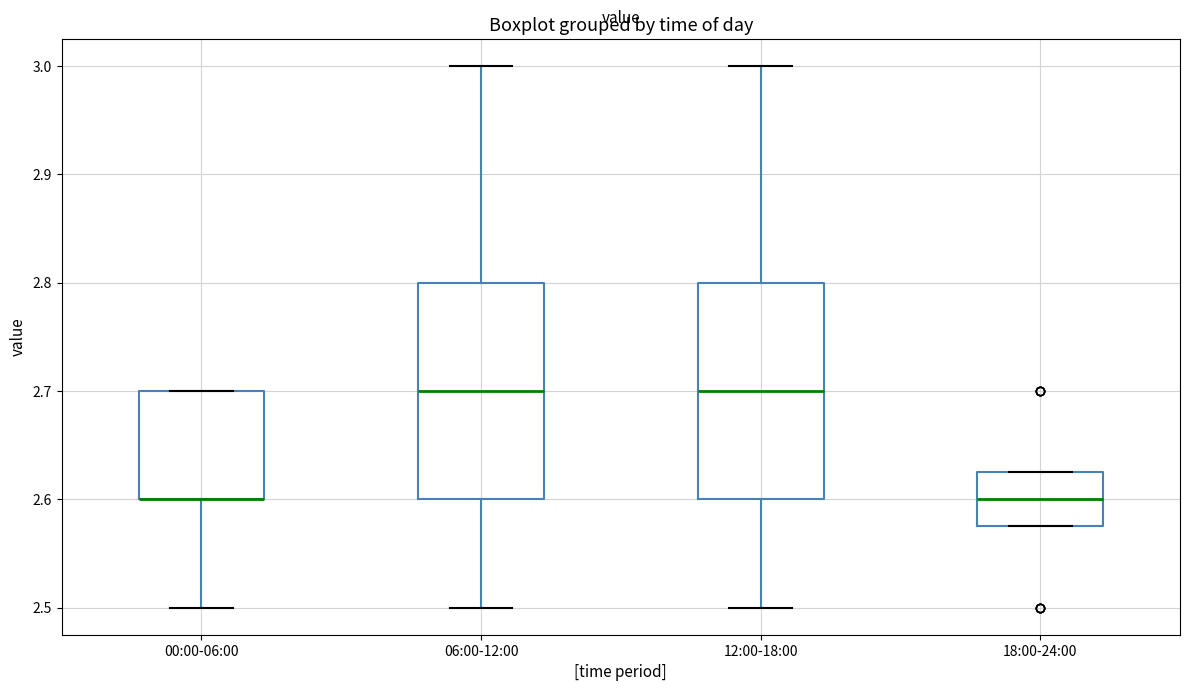

Where does the median line of the box for 06:00-12:00 sit on the y-axis? The values are not printed on the chart, so give them approximately, as read against the axis.

2.70